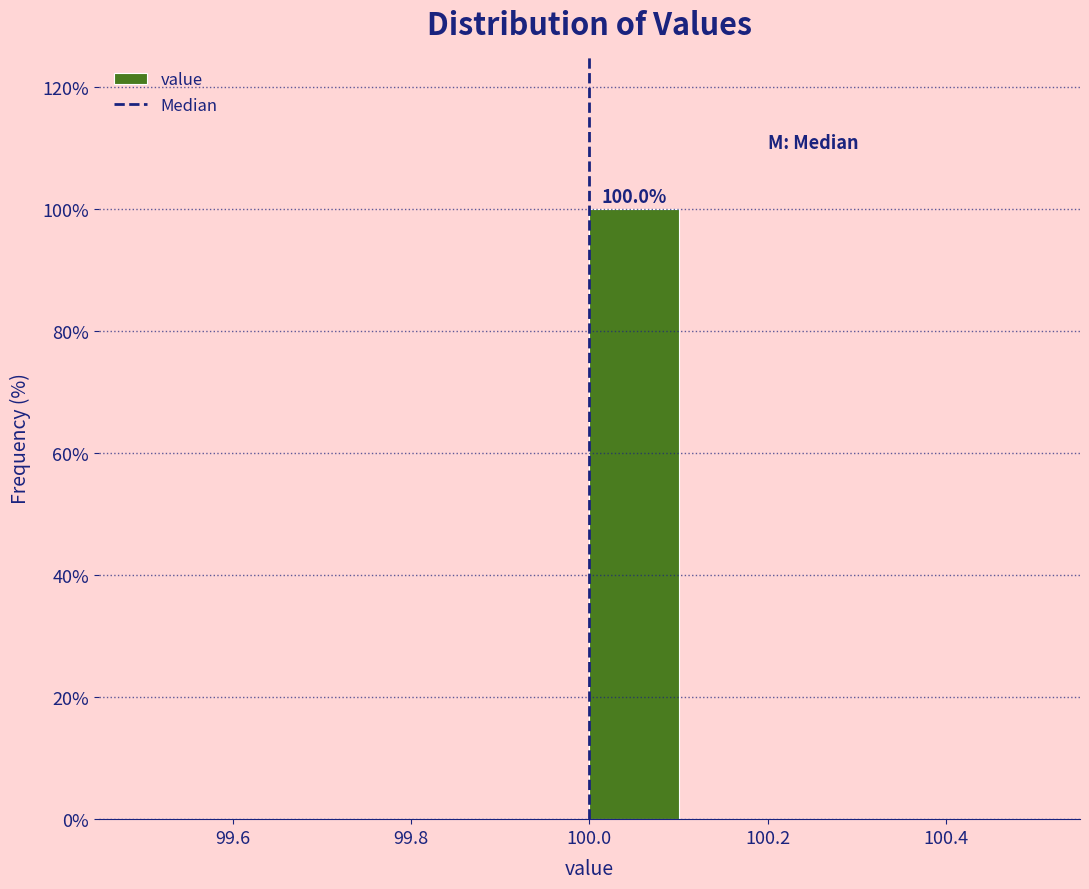

Over which range of the x-axis is the bar tallest?

100.0 to 100.1